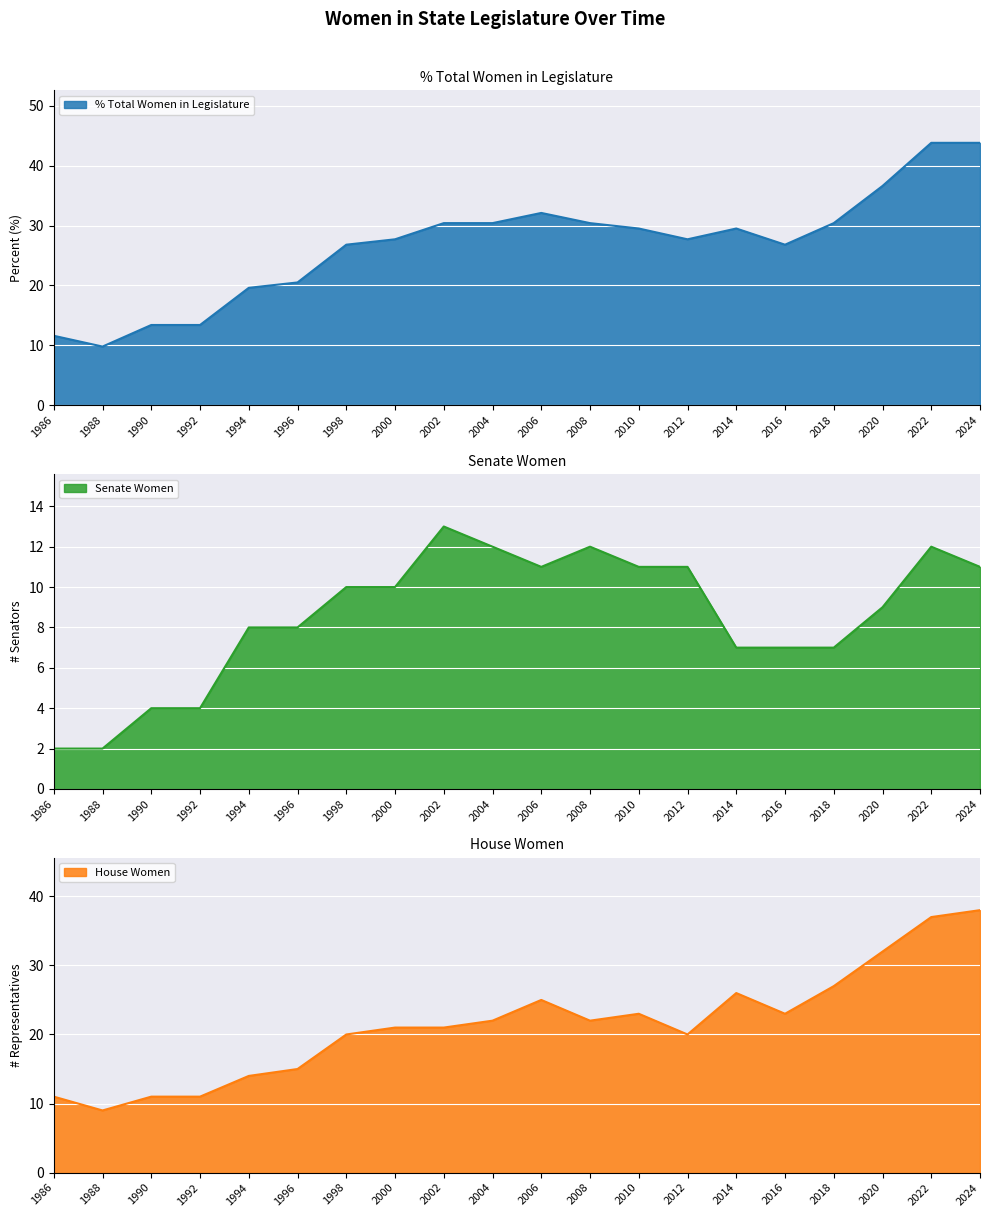

At which label does House Women first exceed 22?

2006